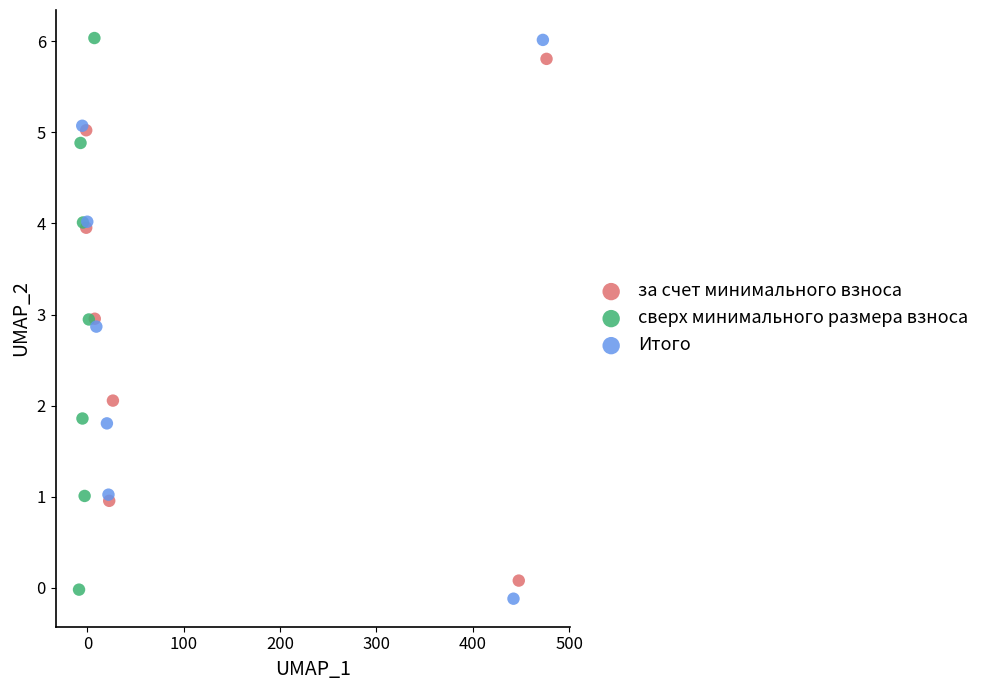

Which series has the largest Y range (max minus min)?

Итого